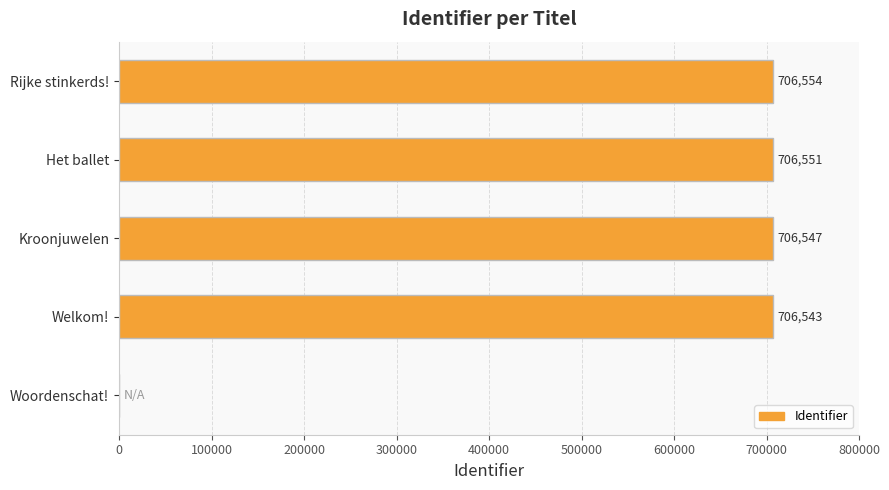

Reading bottom to top, transcribe all the data shown in this chart.

Woordenschat!=0	Welkom!=706543	Kroonjuwelen=706547	Het ballet=706551	Rijke stinkerds!=706554